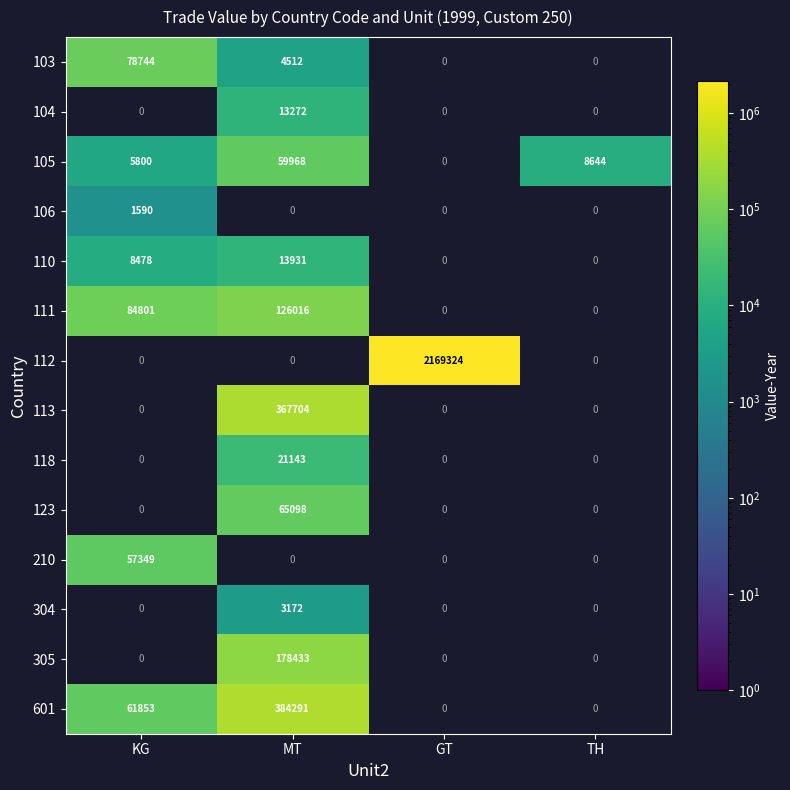

What is the sum of the 105 values at MT and KG?

65768